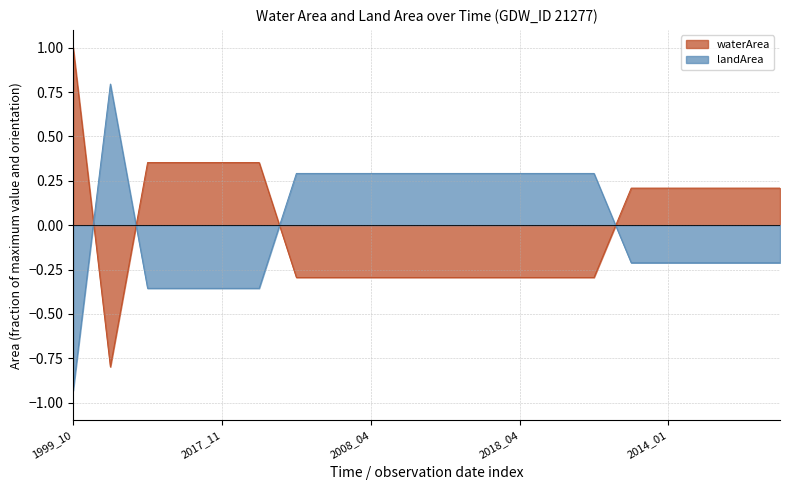

What is the maximum value for waterArea?

1.0